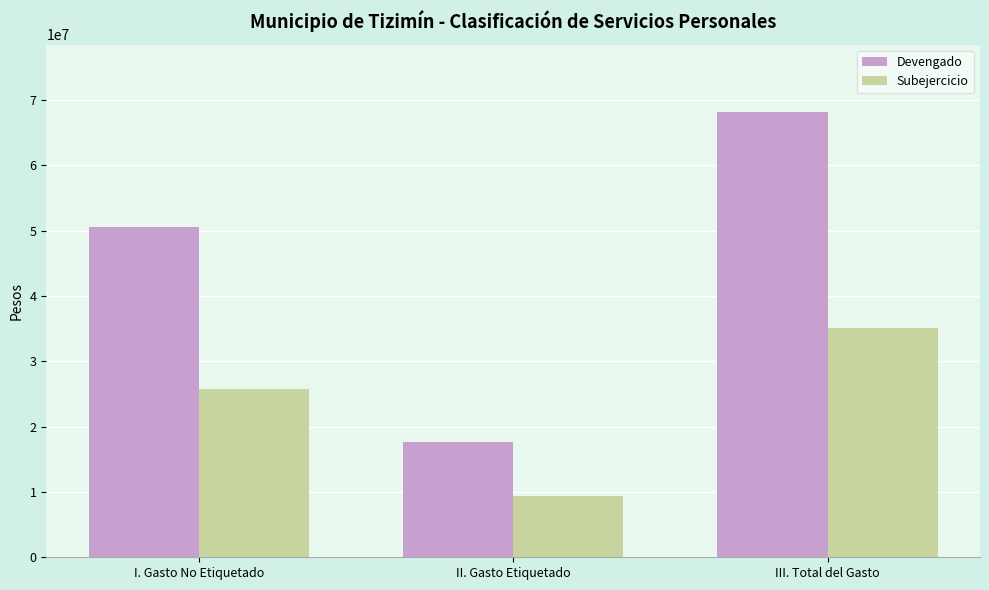

Which series has the largest total across all categories?

Devengado